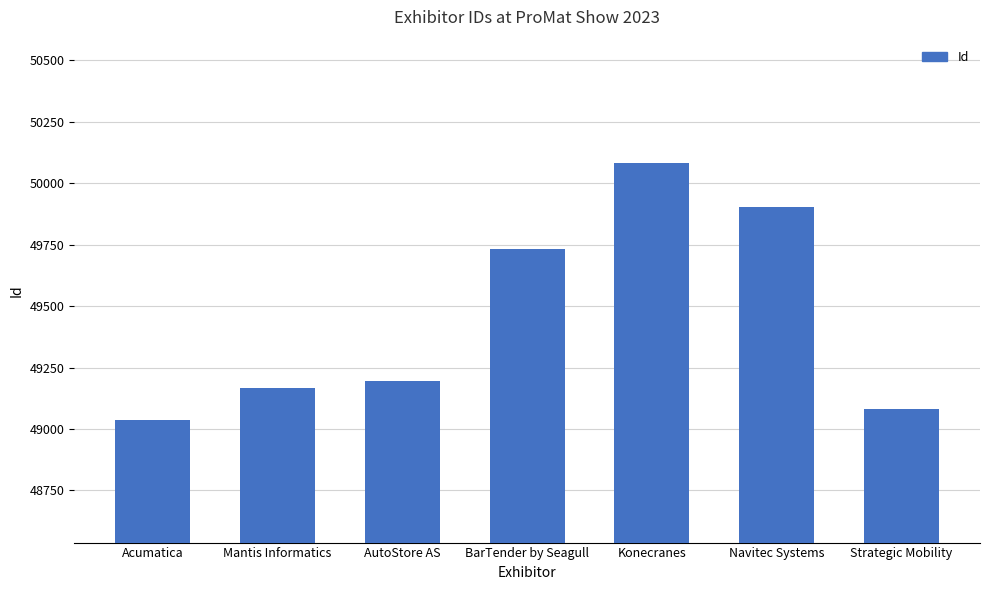

What is the change in value from AutoStore AS to BarTender by Seagull?

+539